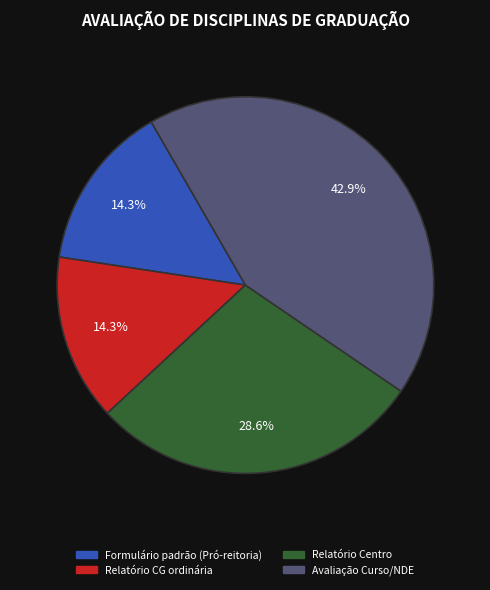

To the nearest percent, what is the difference between the largest and smallest slice percentages?

29%